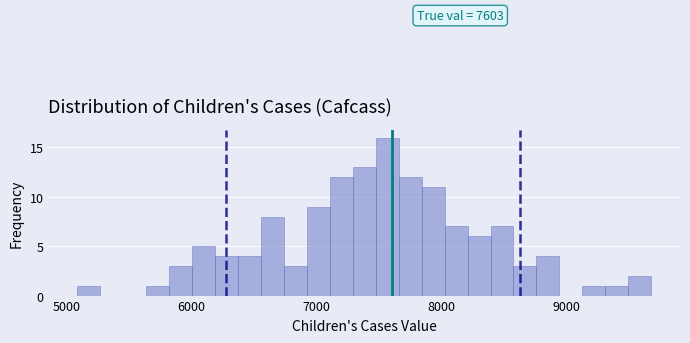

Read against the x-axis, roughly where is the centre of the tallest bar?

7600